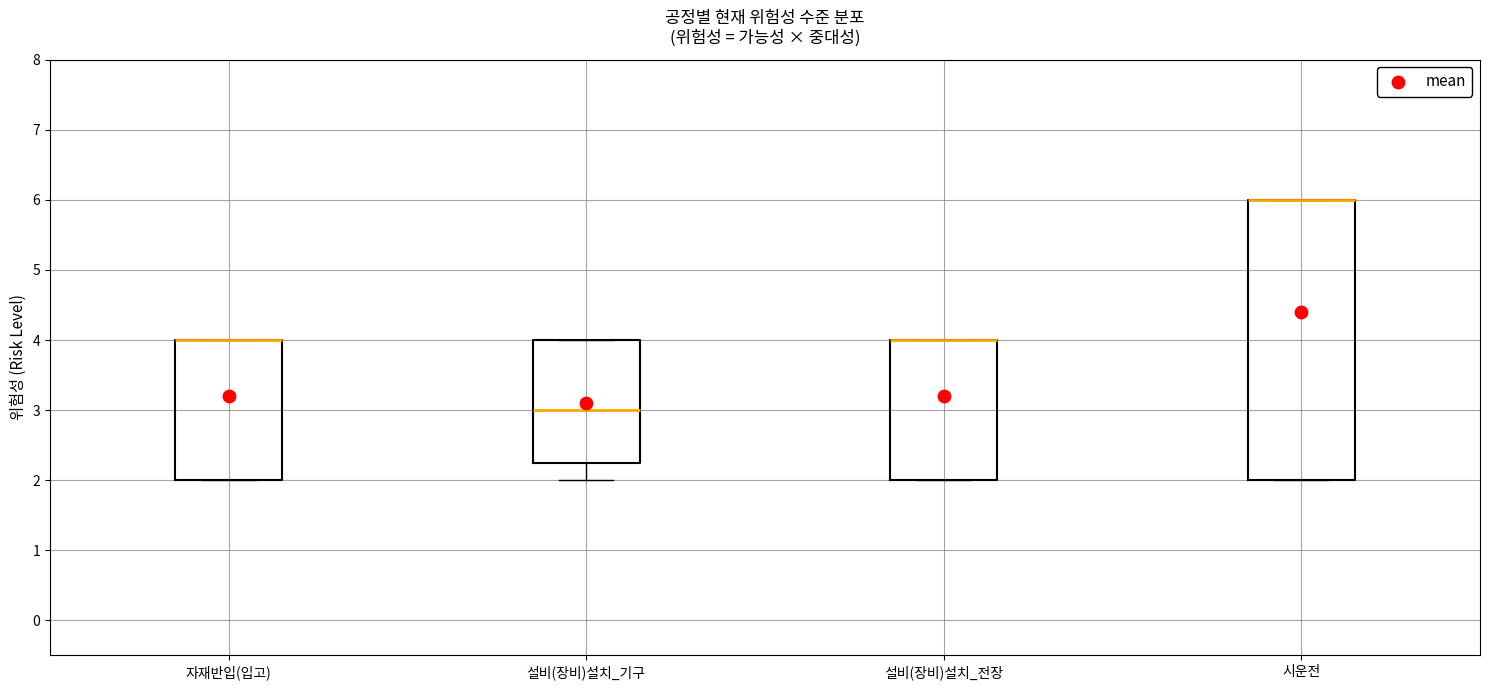

Which box is the tallest, from its lower edge to its upper edge?

시운전